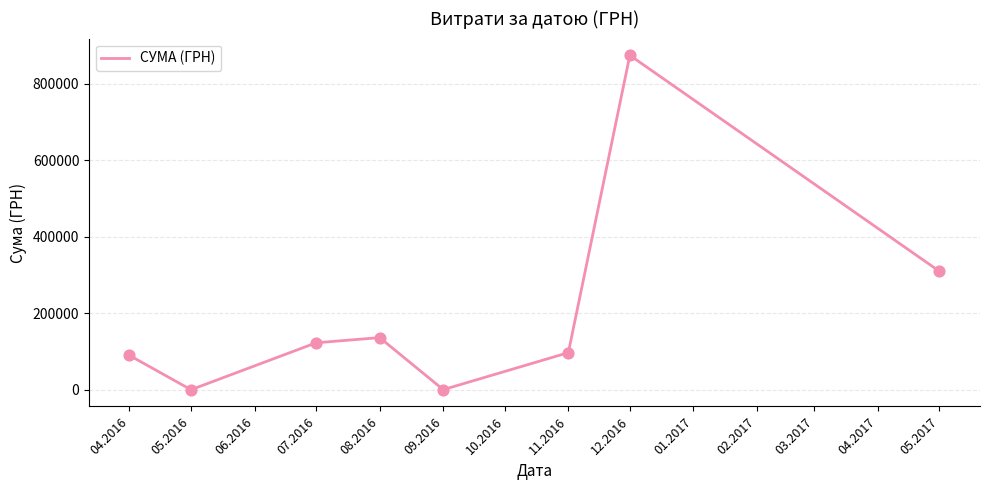

What is the change in value from 07.2016 to 11.2016?

-25746.1